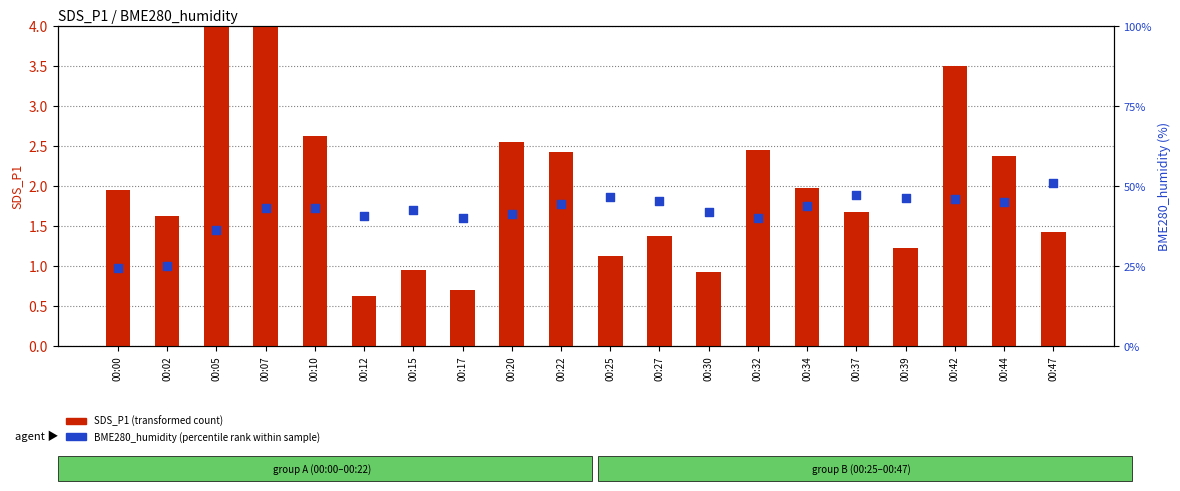

Which series contains the lowest Y value?

SDS_P1 (transformed count)